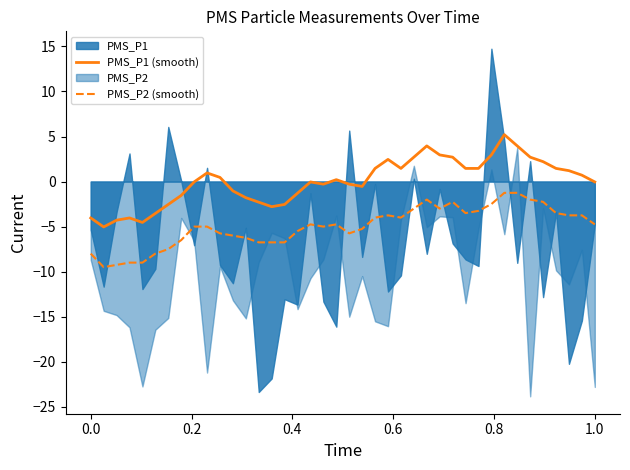

How many data points in PMS_P2 (smooth) are less than -4?

25